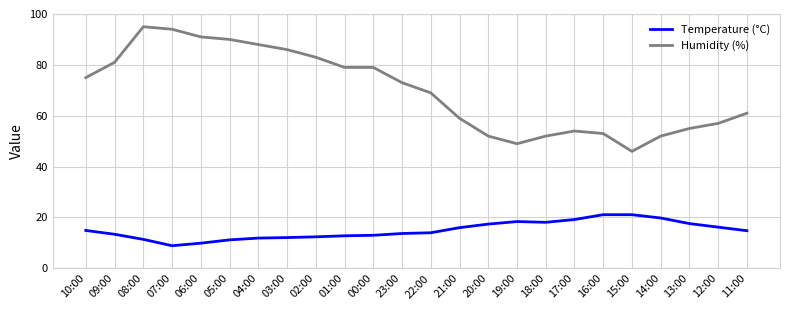

At which label does Humidity (%) first exceed 73?

10:00